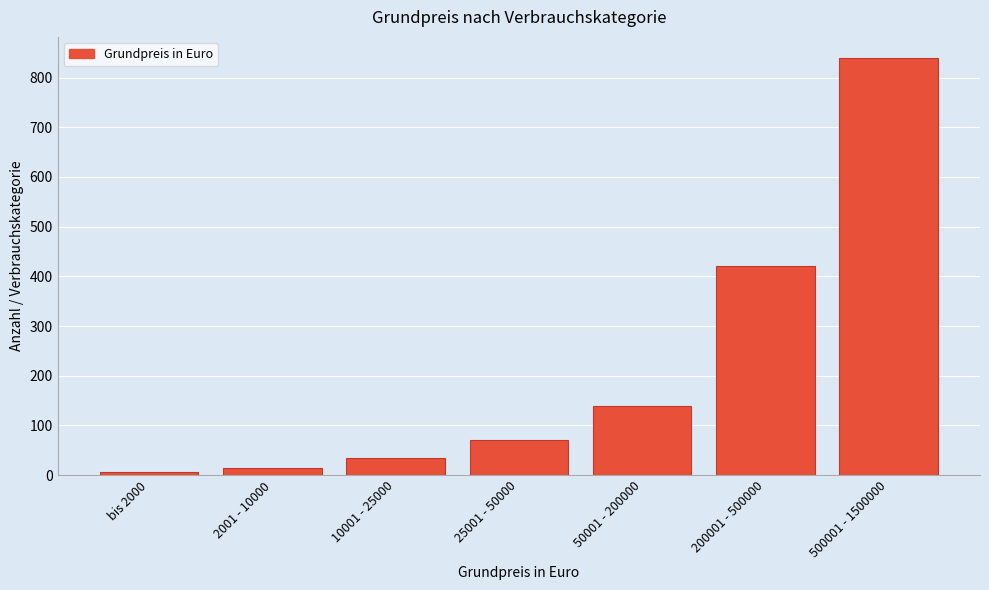

Reading left to right, transcribe all the data shown in this chart.

7	14	35	70	140	420	840